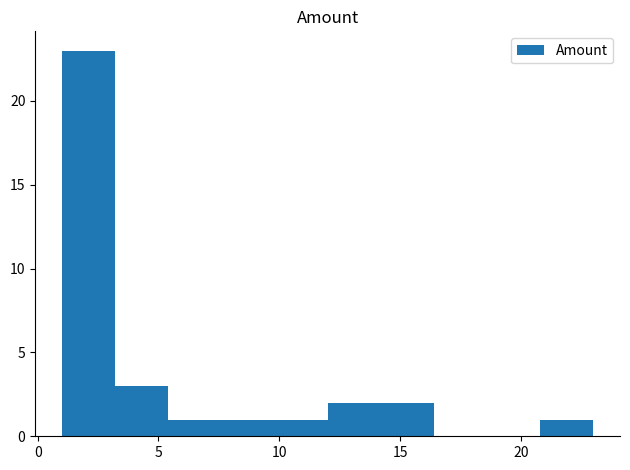

Reading left to right, list every bar in this chart as the range it spans on the x-axis followed by its height. Neither the bar edges nor the heights are printed on the chart, so give them approximately, as read against the axes.

1.0 to 3.2: 23
3.2 to 5.4: 3
5.4 to 7.6: 1
7.6 to 9.8: 1
9.8 to 12.0: 1
12.0 to 14.2: 2
14.2 to 16.4: 2
16.4 to 18.6: 0
18.6 to 20.8: 0
20.8 to 23.0: 1